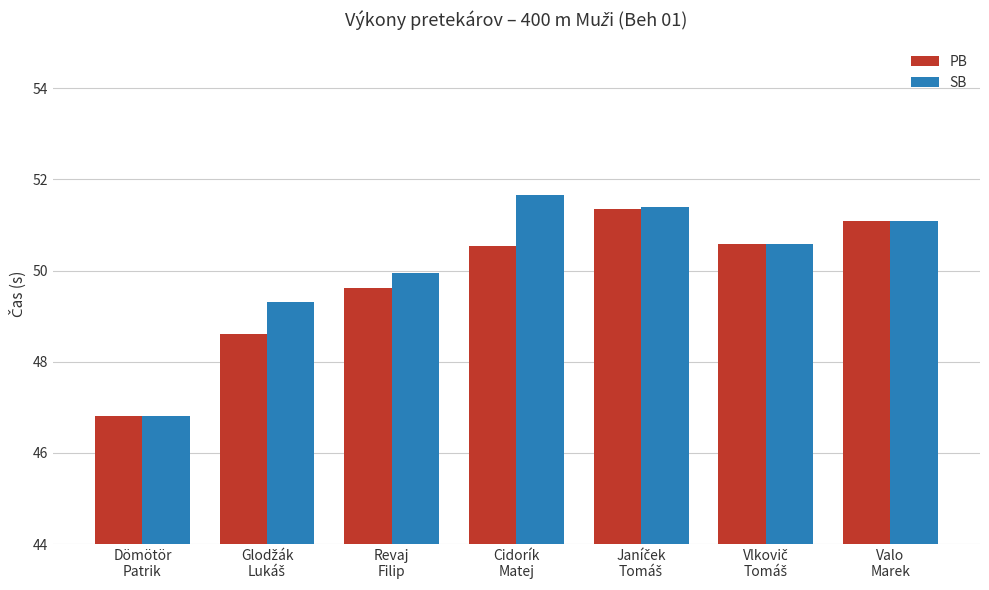

Where does the SB series first go above 50?

Cidorík
Matej